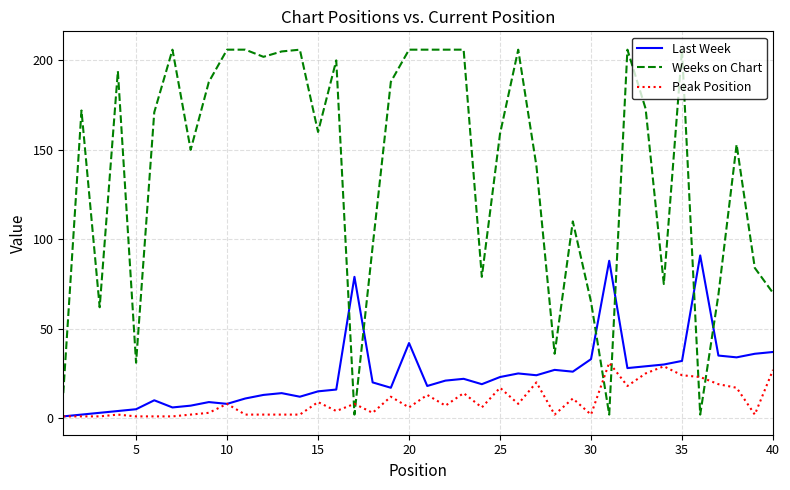

Which series has the widest spread of values?

Weeks on Chart